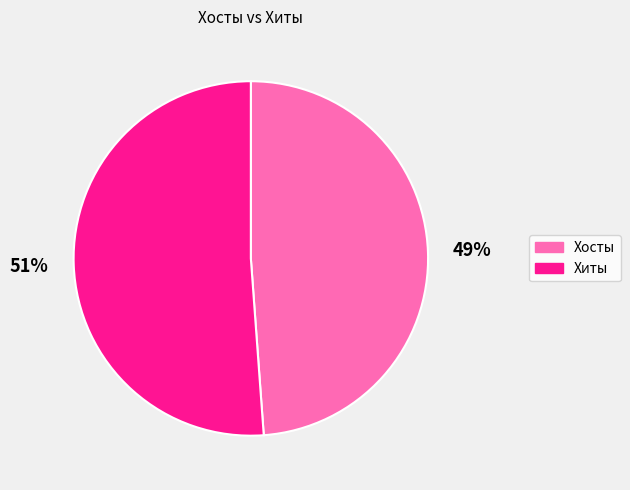

To the nearest percent, what is the average slice percentage?

50%